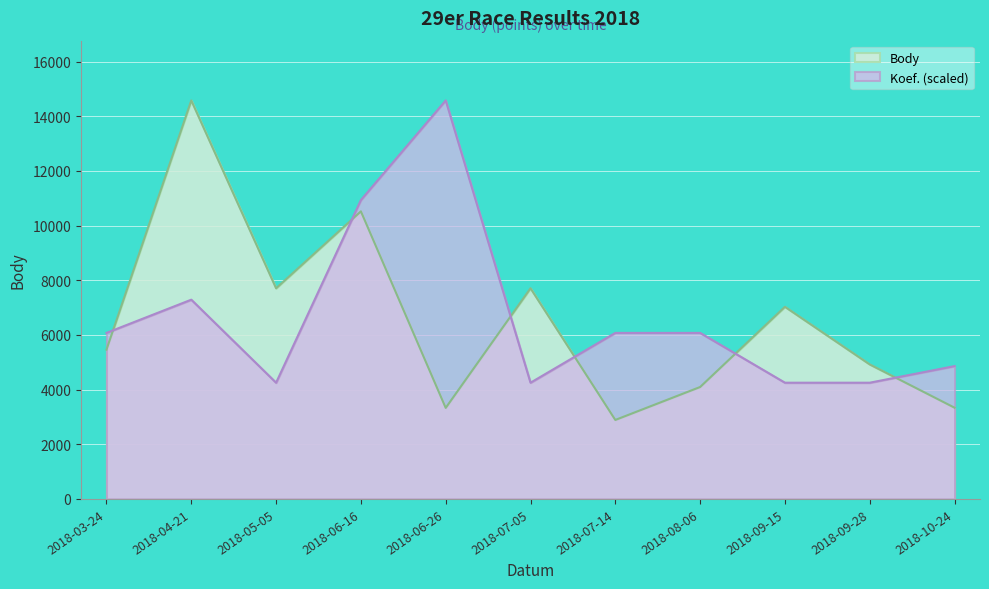

What are all the series names shown in the legend?

Body, Koef. (scaled)